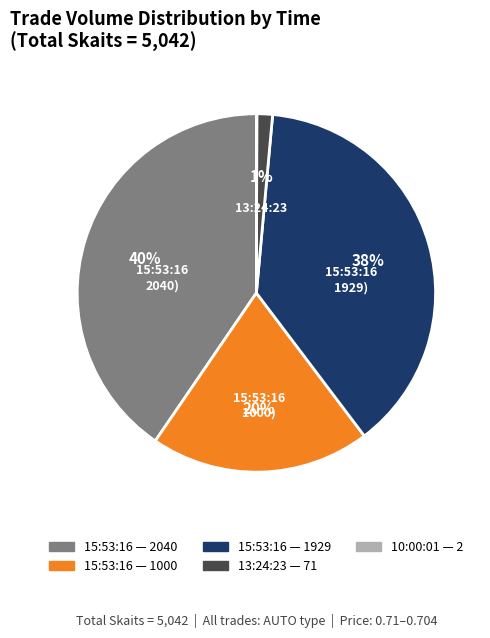

To the nearest percent, what is the difference between the largest and smallest slice percentages?

40%